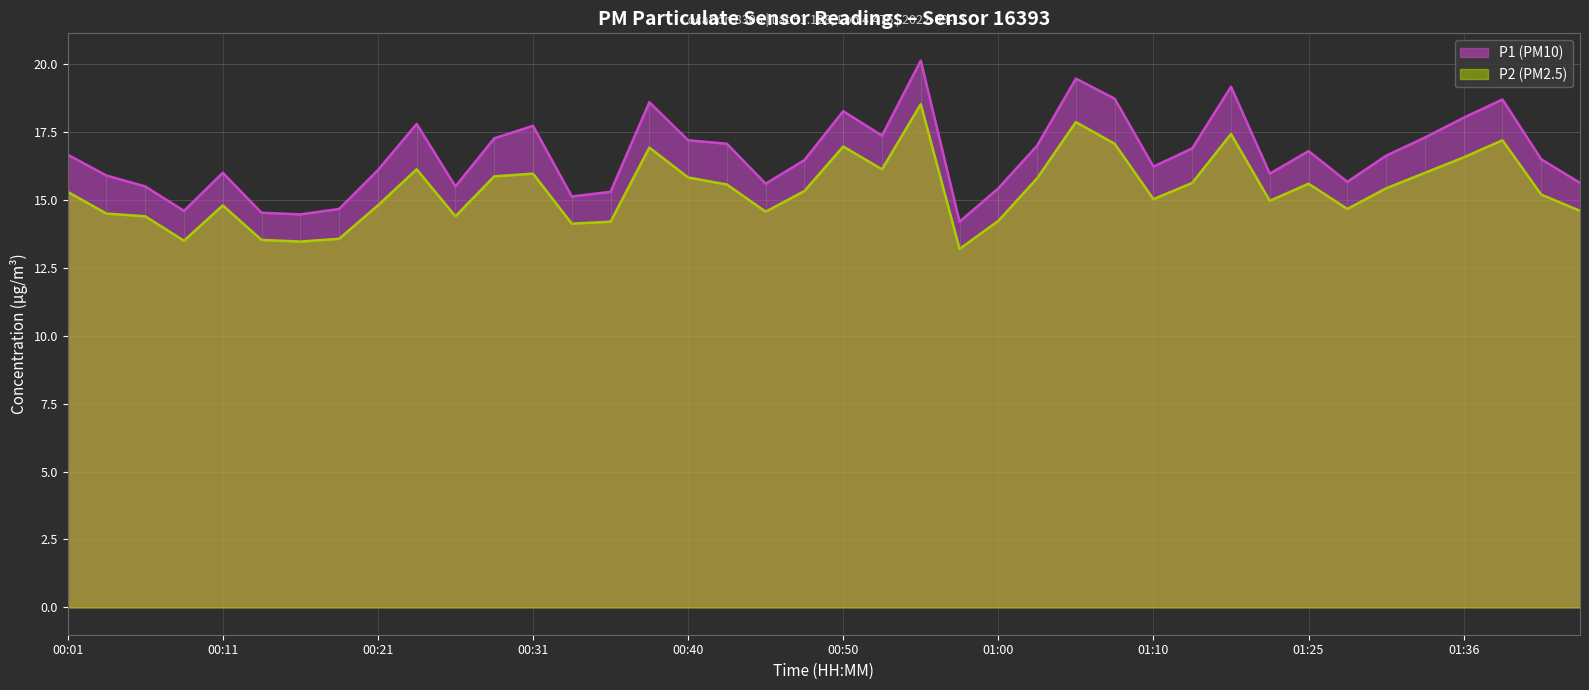

Where does the P2 (PM2.5) series first go above 15?

00:01